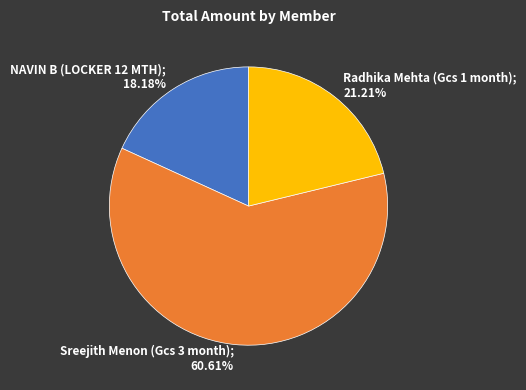

Does any single category account for the majority?

Yes